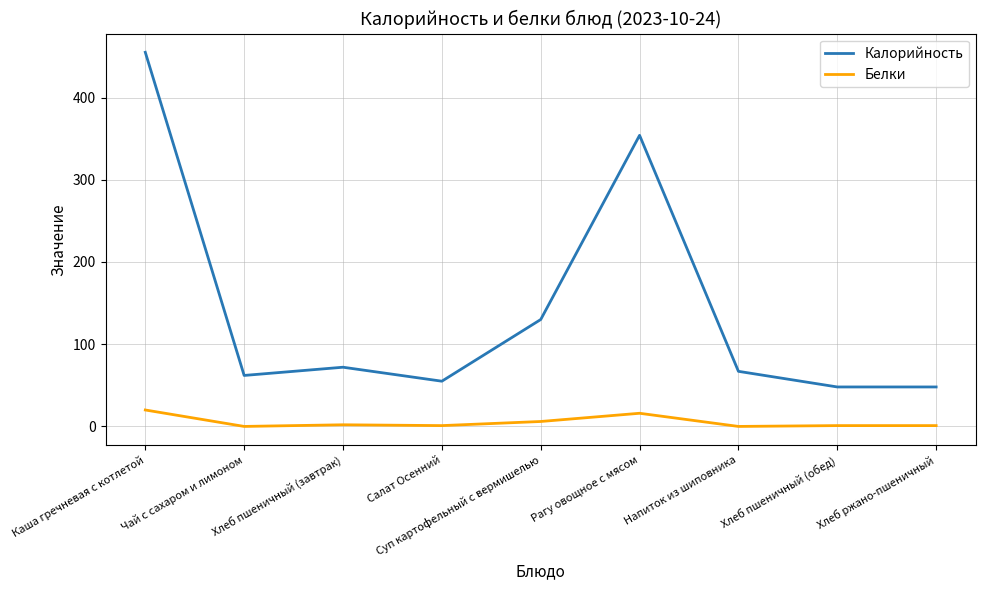

What is the sum of the Белки values at Чай с сахаром и лимоном and Хлеб ржано-пшеничный?

1